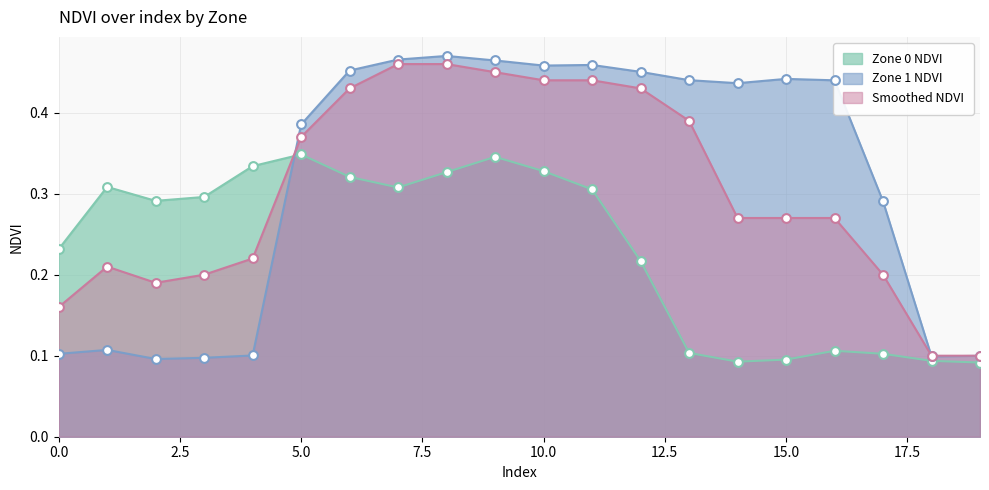

At how many categories does at least one series exceed 0?

20